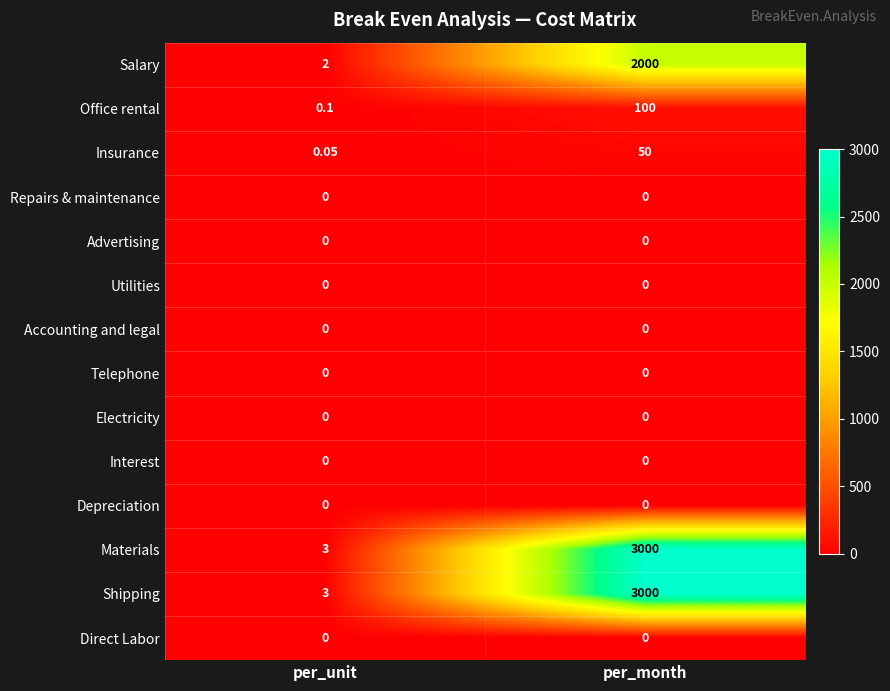

List the labels in order of Insurance value, smallest first.

per_unit, per_month